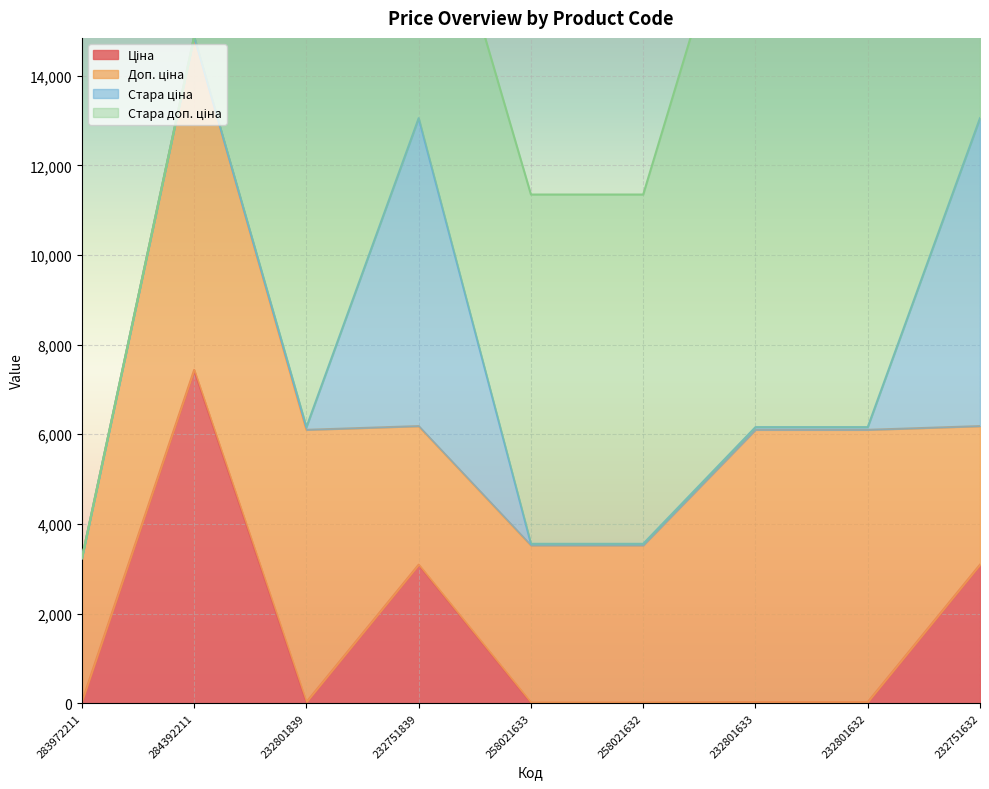

Reading left to right, list all the values displayed in this chart.

Ціна: 283972211=32.0	284392211=7436.2	232801839=27.0	232751839=3091.2	258021633=15.6	258021632=15.6	232801633=27.0	232801632=27.0	232751632=3091.2
Доп. ціна: 283972211=3205.0	284392211=7436.2	232801839=6072.0	232751839=3091.0	258021633=3506.0	258021632=3506.0	232801633=6072.0	232801632=6072.0	232751632=3091.0
Стара ціна: 283972211=0.0	284392211=0.0	232801839=60.0	232751839=6869.4	258021633=34.6	258021632=34.6	232801633=60.0	232801632=60.0	232751632=6869.4
Стара доп. ціна: 283972211=0.0	284392211=0.0	232801839=13493.2	232751839=6869.4	258021633=7791.8	258021632=7791.8	232801633=13493.2	232801632=13493.2	232751632=6869.4